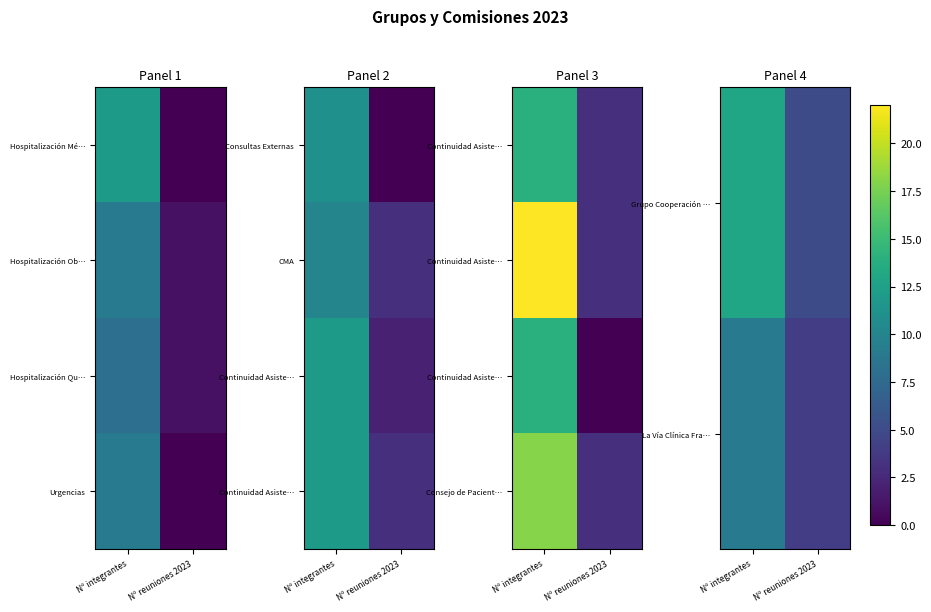

The La Vía Clínica Fra… series shows 9 at Nº integrantes. True or false?

True